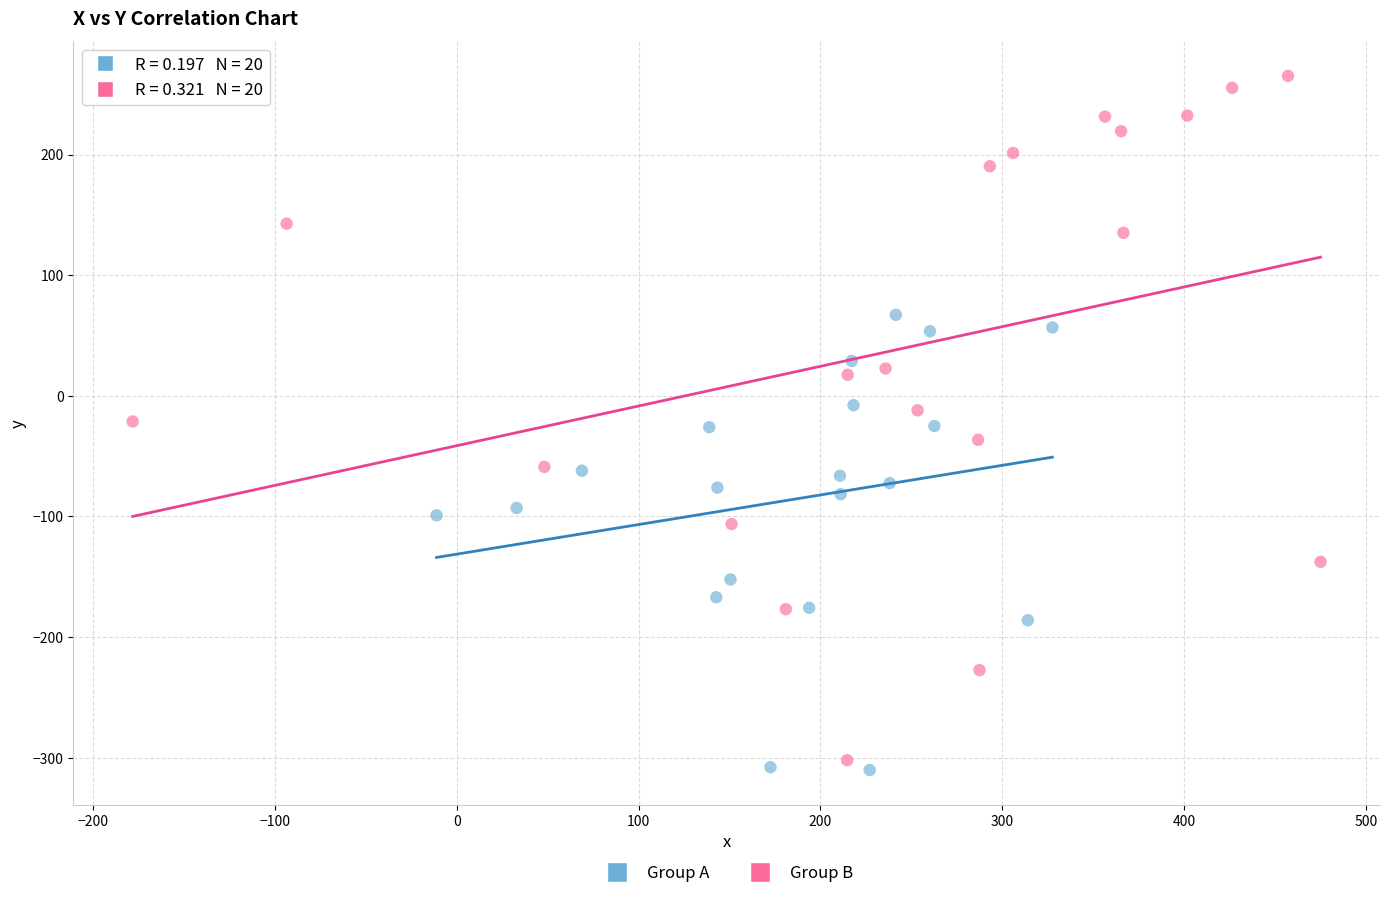

Which series has the largest Y range (max minus min)?

Group B